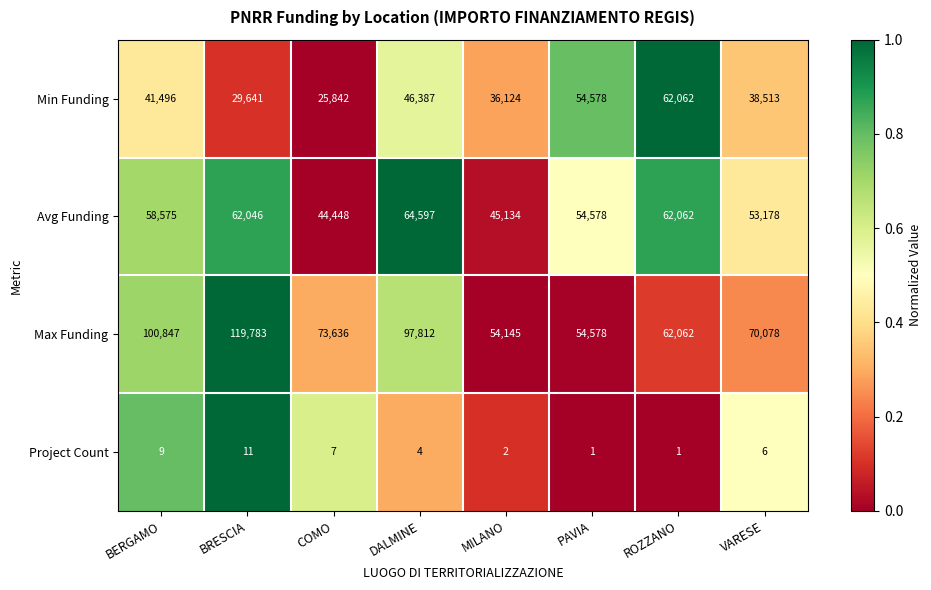

Rank the series at COMO from lowest to highest value.

Project Count, Min Funding, Avg Funding, Max Funding